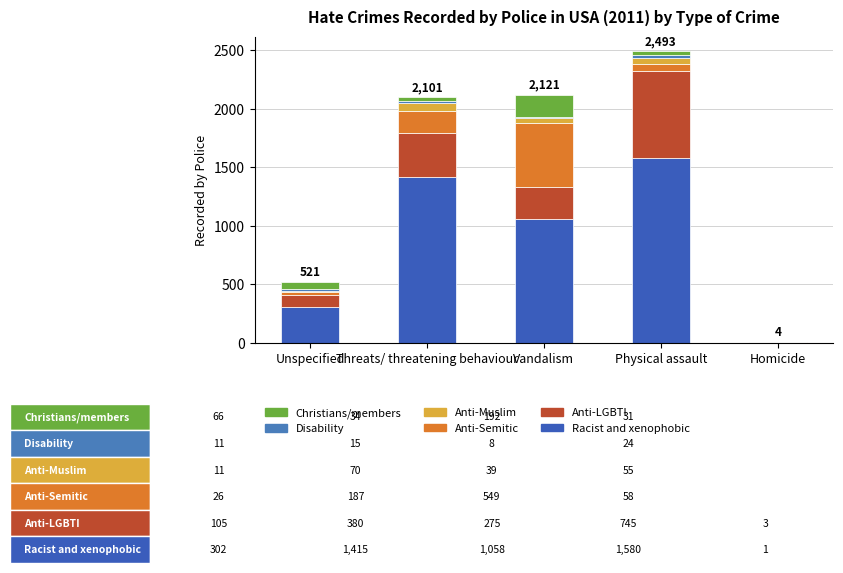

How many series are shown in this chart?

6